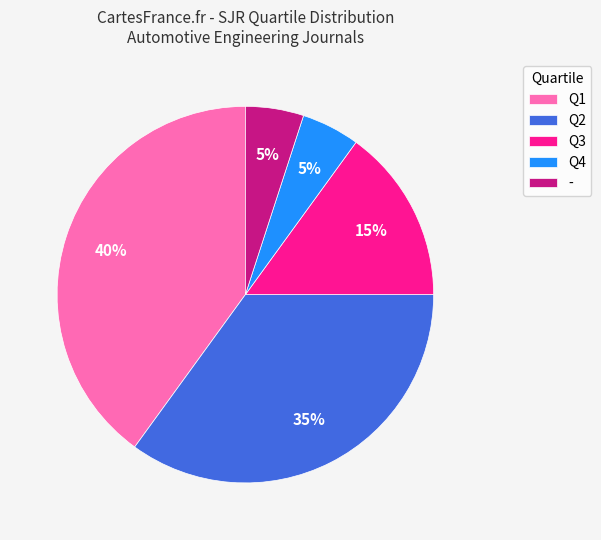

Is Q3 the majority of the pie?

No